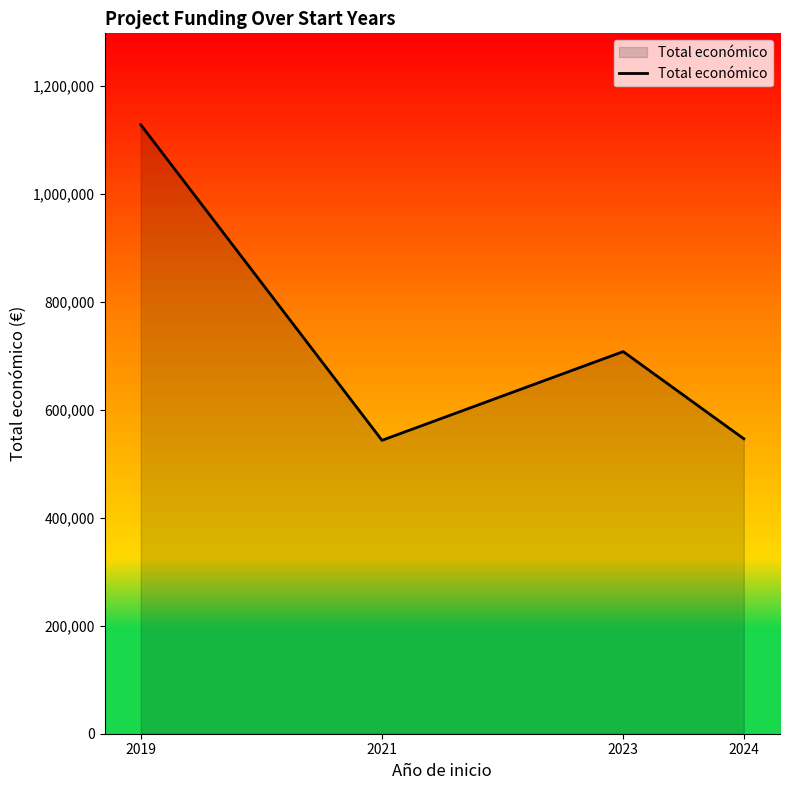

What is the change in value from 2021 to 2023?

+164289